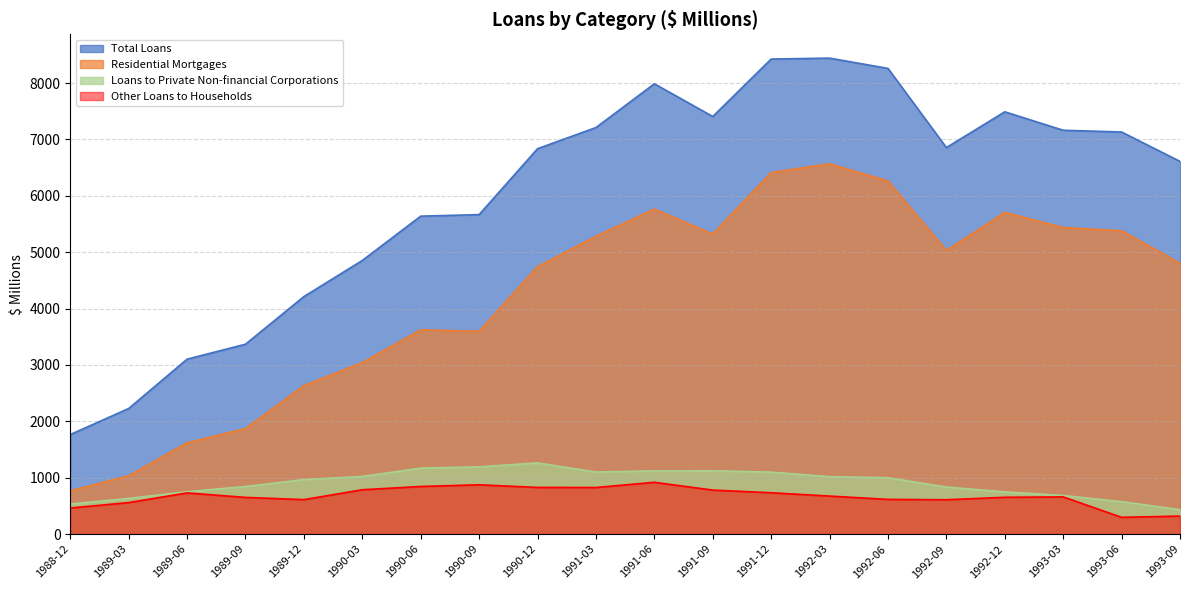

Which series has the largest total across all categories?

Total Loans